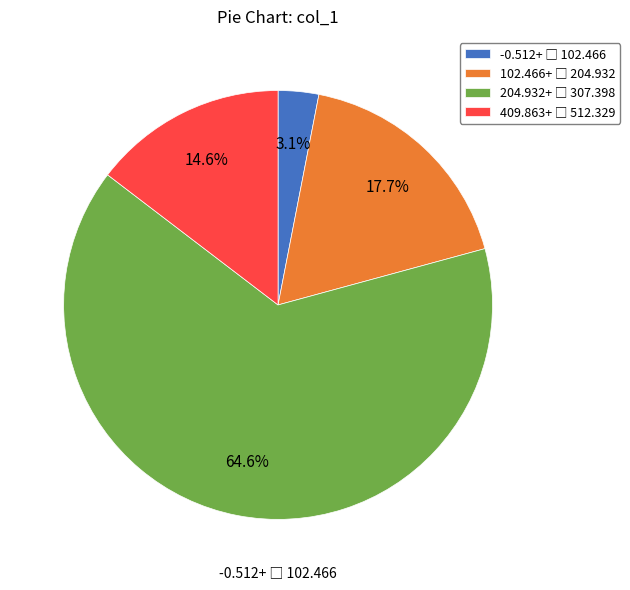

Is there a majority slice in this chart?

Yes